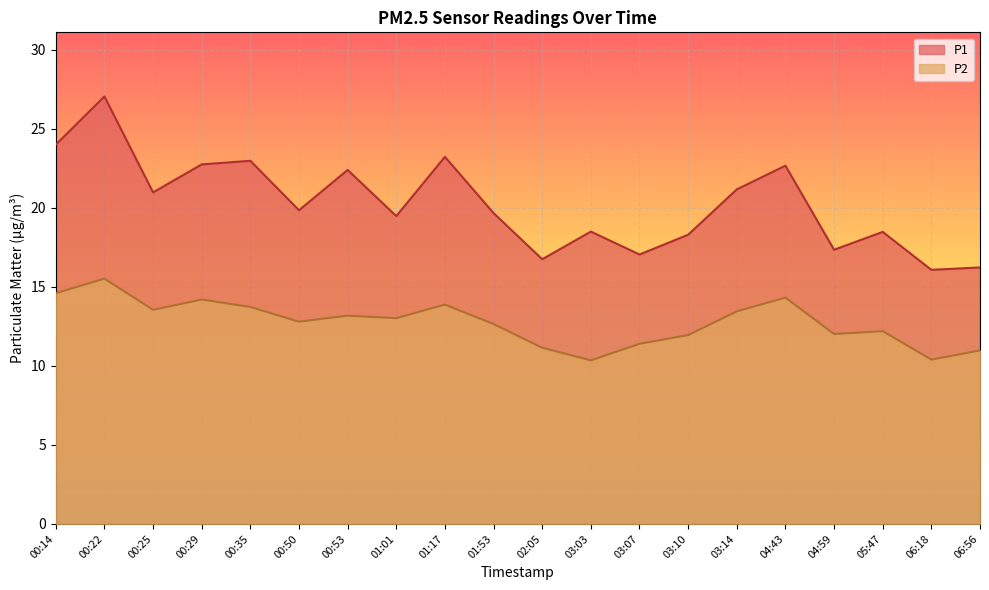

Which series changed the most between 00:35 and 03:10?

P1